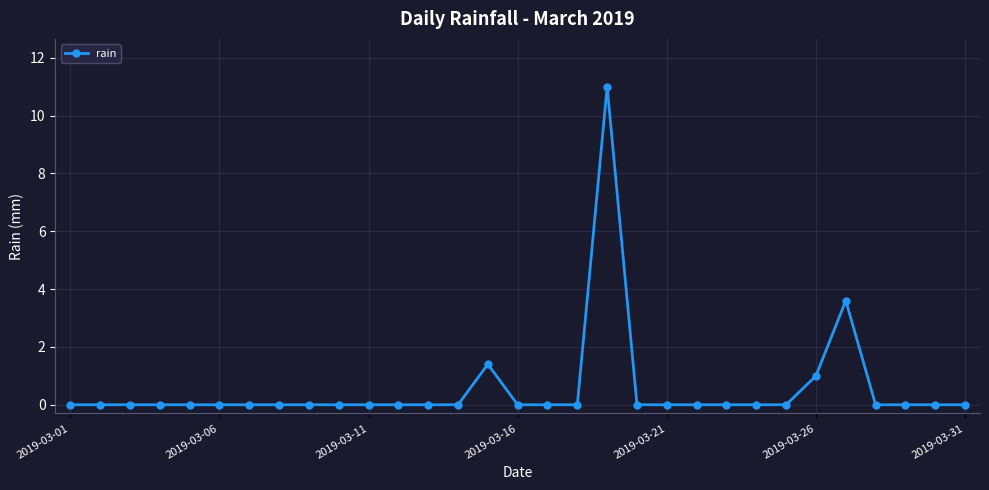

What is the value of the 19th point from the left?

11.0